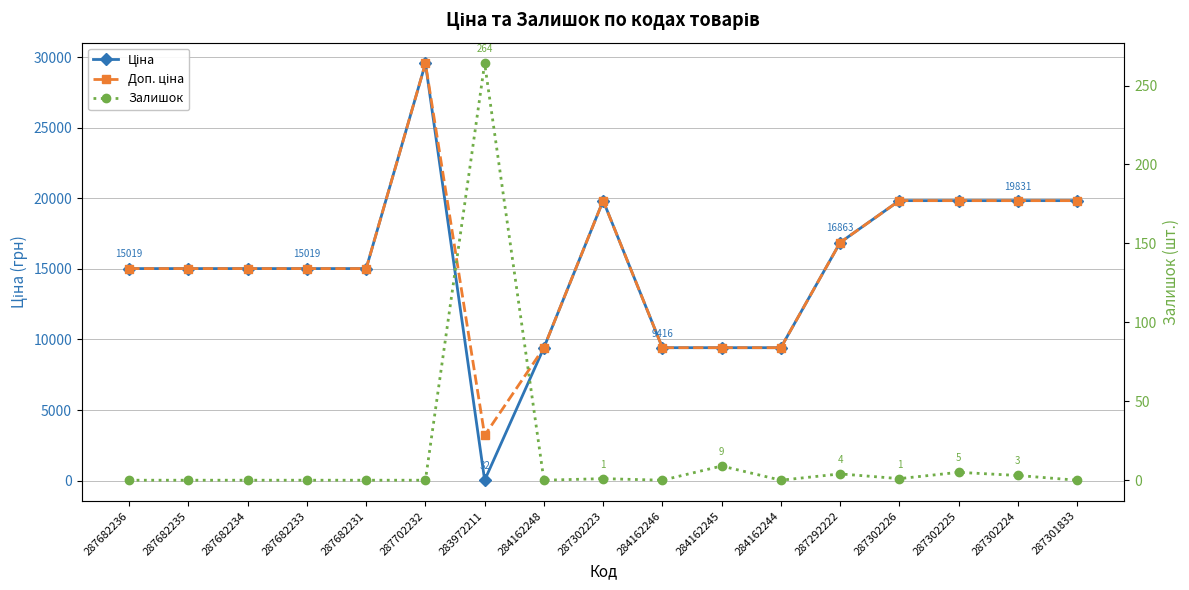

At which category does Доп. ціна reach its first local peak?

287702232